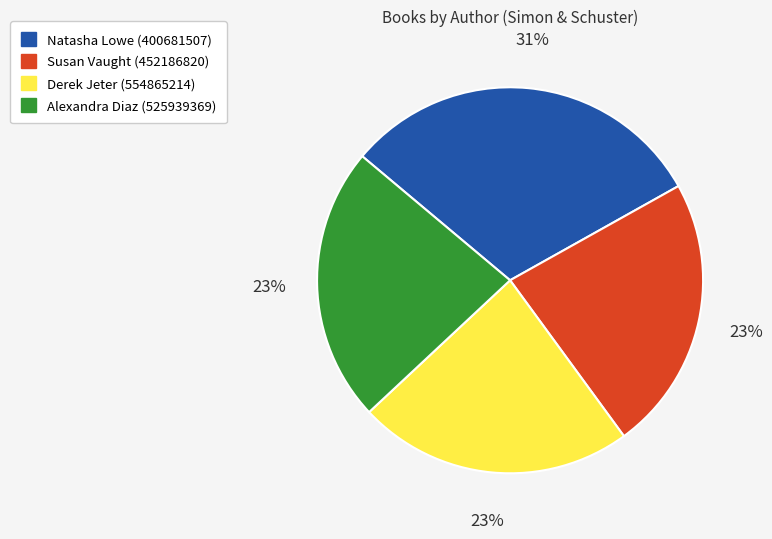

True or false: Natasha Lowe (400681507) accounts for 24% of the total.

False